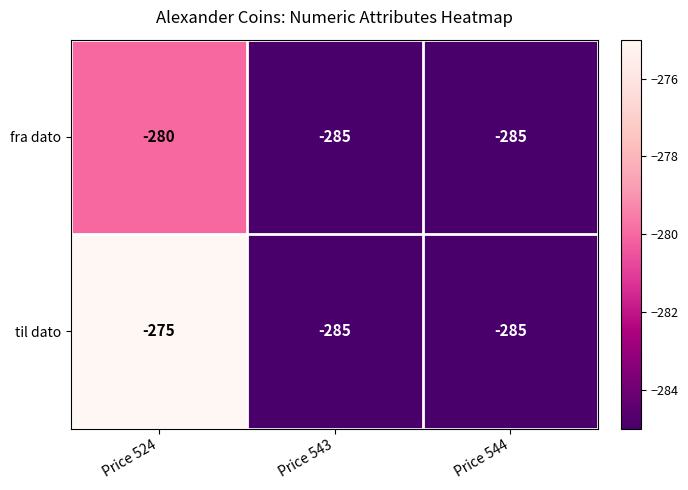

The fra dato series shows -285 at Price 543. True or false?

True